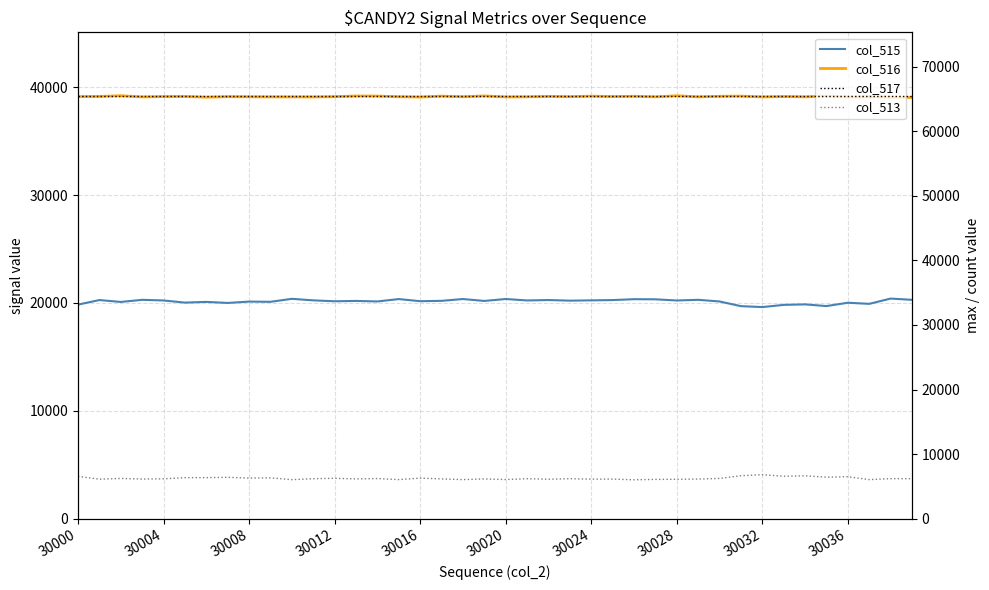

The value of col_515 at 26 is 20351. True or false?

True